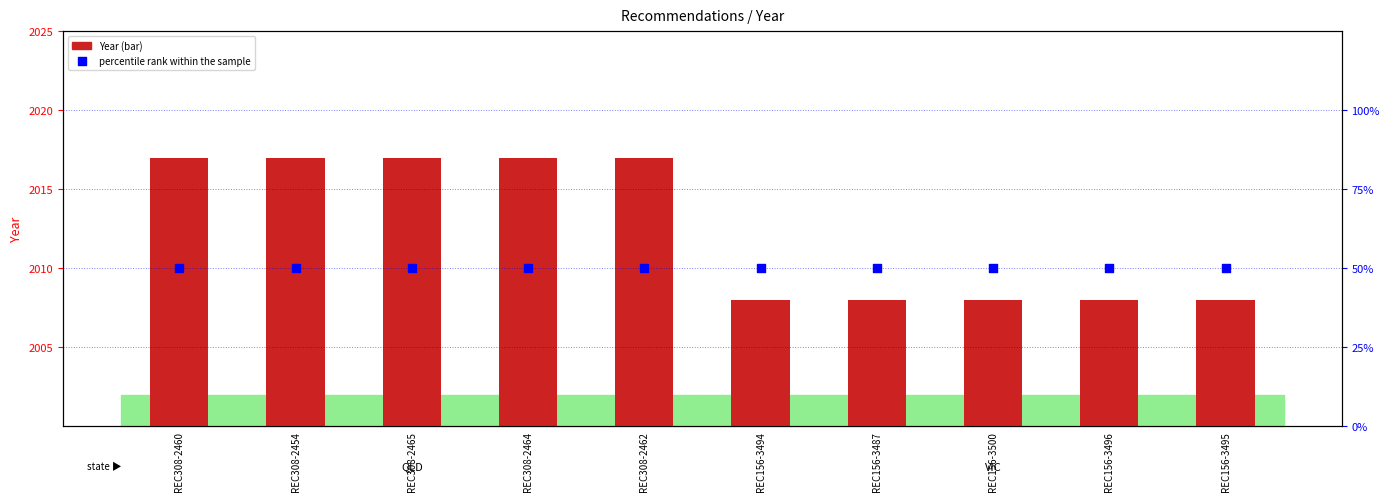

What are all the series names shown in the legend?

Year, percentile rank within the sample